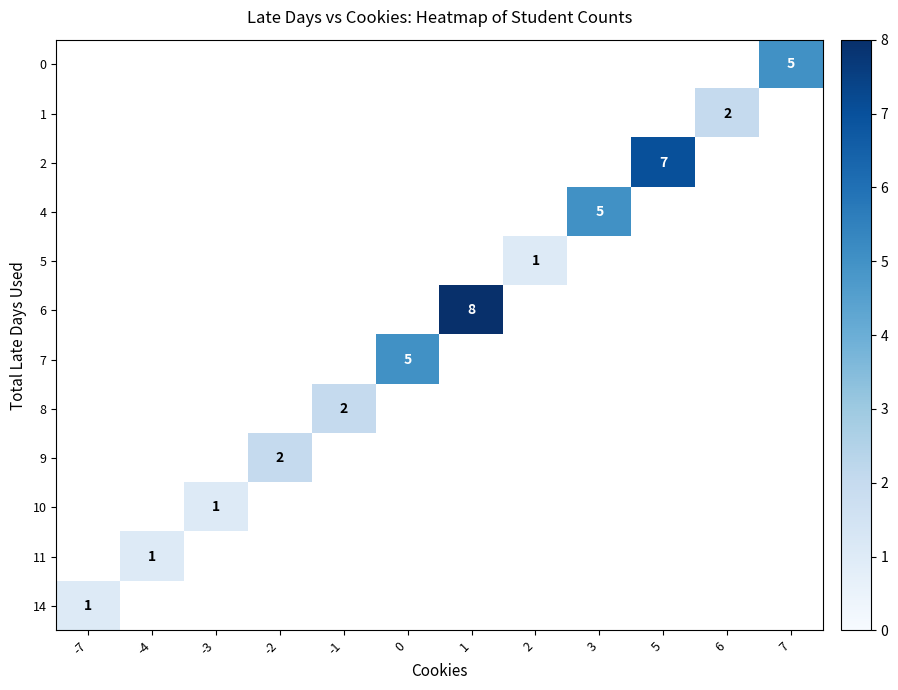

Count the number of categories in the chart.

12